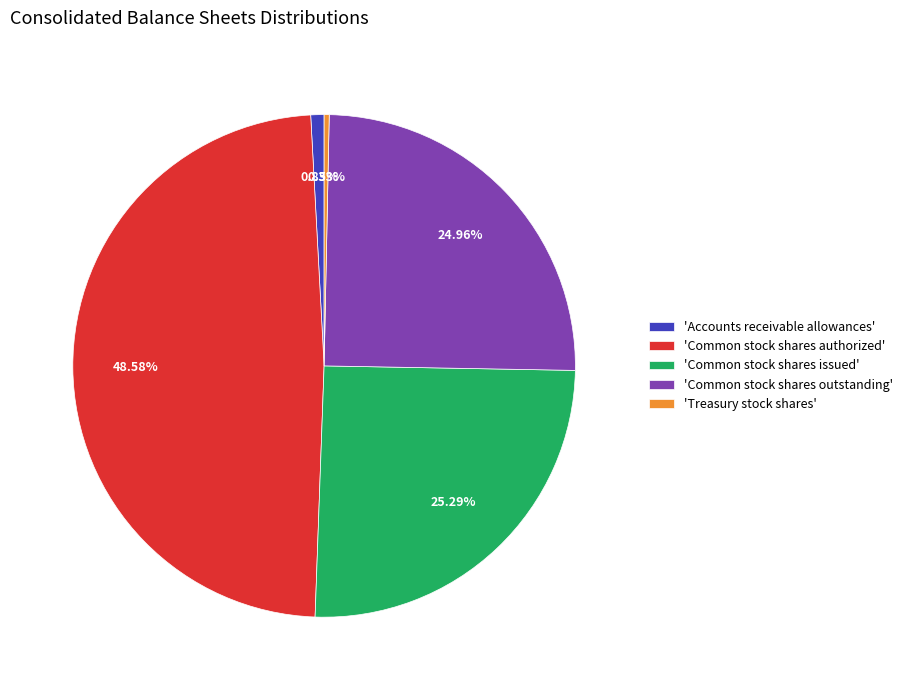

To the nearest percent, what is the difference between the largest and smallest slice percentages?

48%